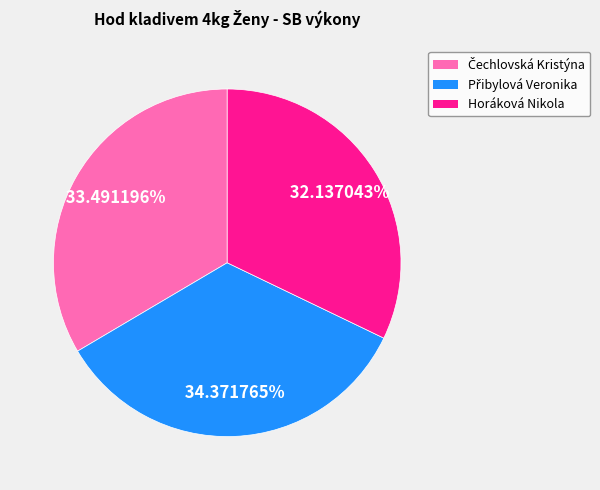

Which slice is the smallest?

Horáková Nikola